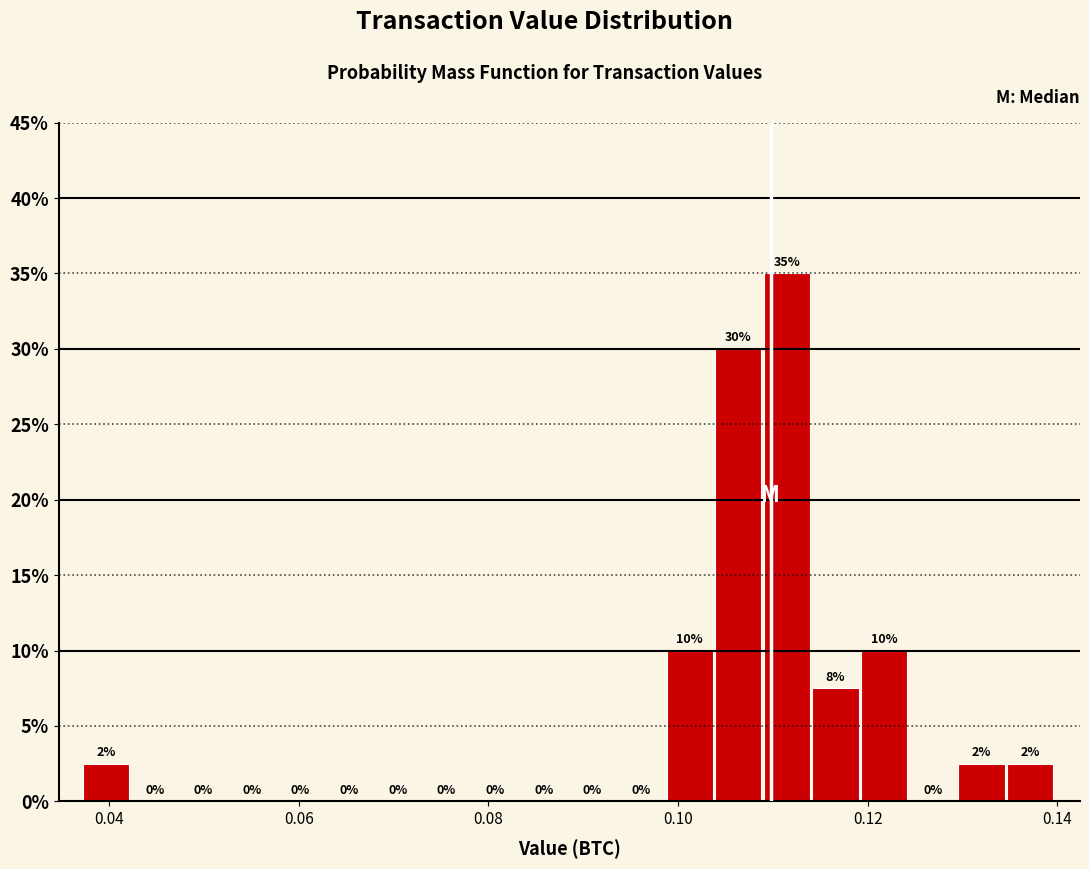

Read against the x-axis, roughly where is the centre of the tallest bar?

0.112